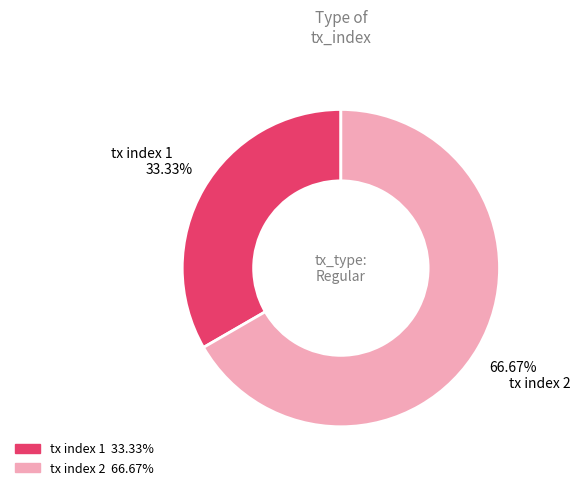

The tx index 2 slice represents 73% of the pie. True or false?

False